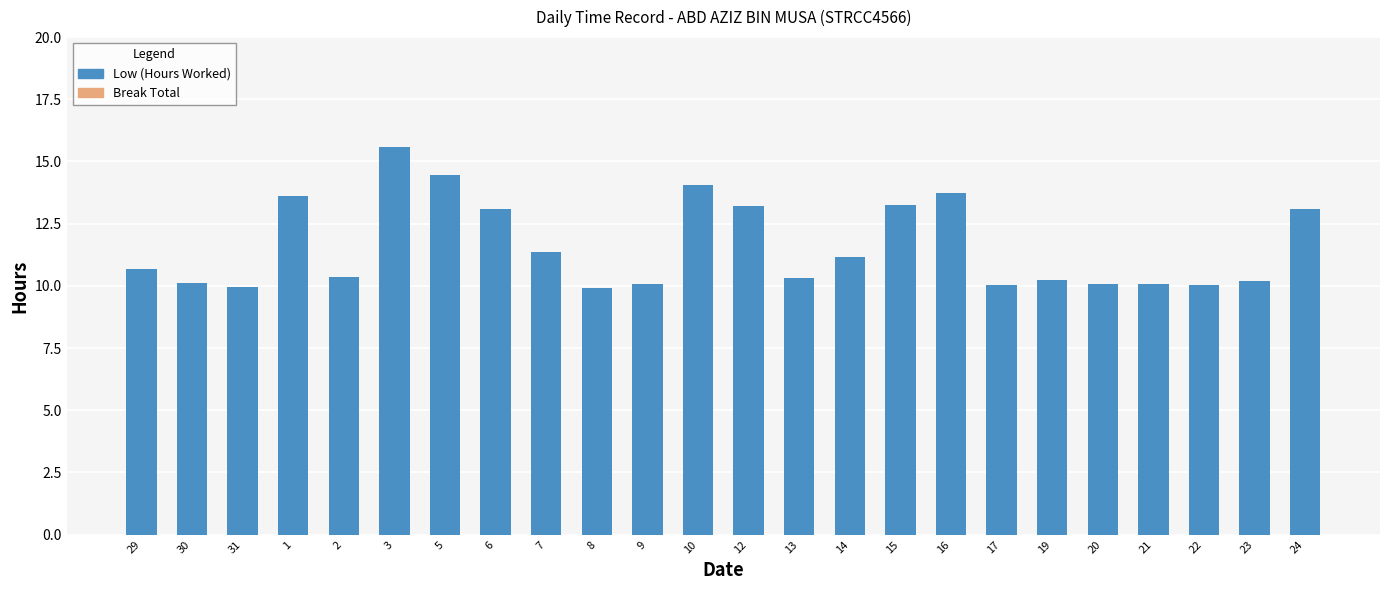

Count the number of data series in this chart.

1